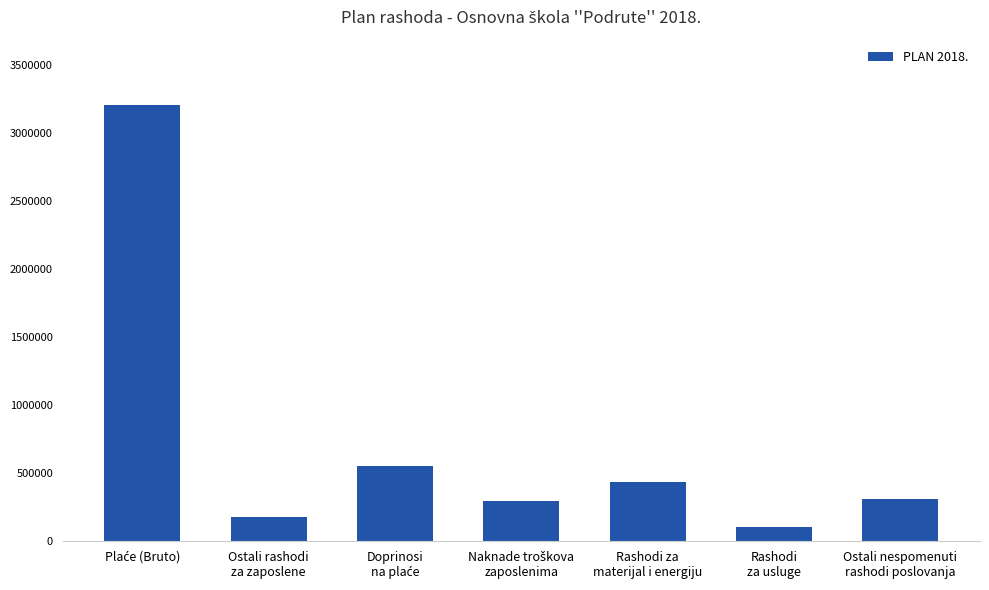

What is the difference between the maximum and second lowest values?

3025714